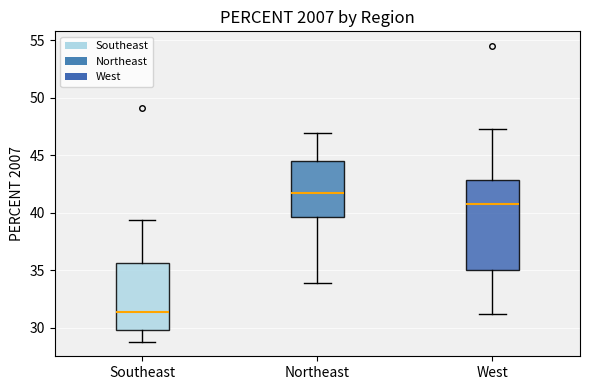

Reading left to right, transcribe this box plot: for each box, give where its median line is, the range the box spans, and where its two whiskers end, as read against the y-axis. The values are not printed on the chart, so give them approximately, as read against the axis.

Southeast: median 31.5, box 30.0 to 35.5, whiskers 29.0 to 39.5
Northeast: median 41.5, box 39.5 to 44.5, whiskers 34.0 to 47.0
West: median 41.0, box 35.0 to 43.0, whiskers 31.0 to 47.5